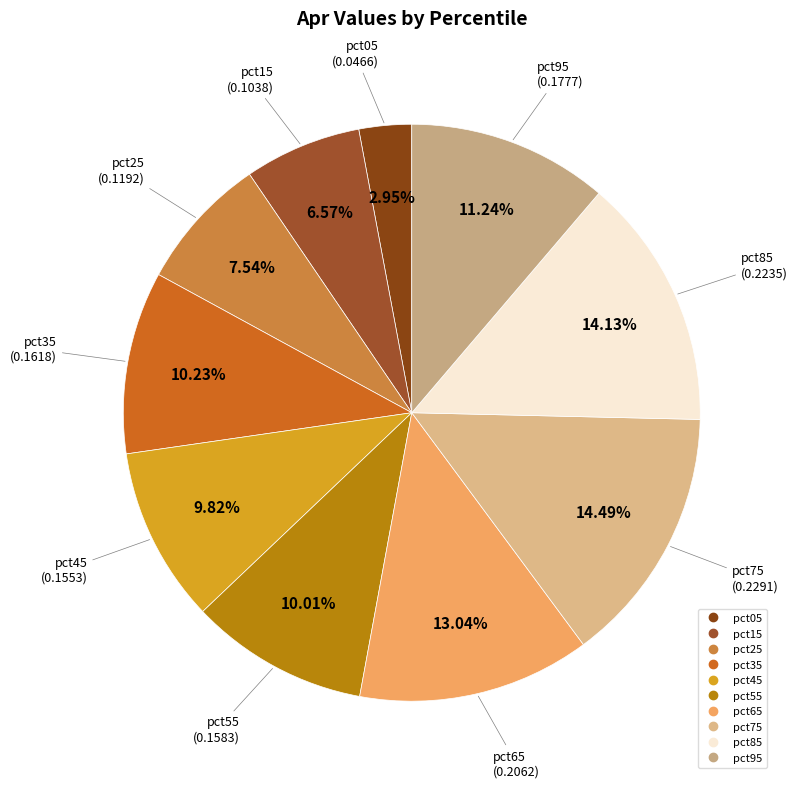

Does pct25 represent more than half of the total?

No